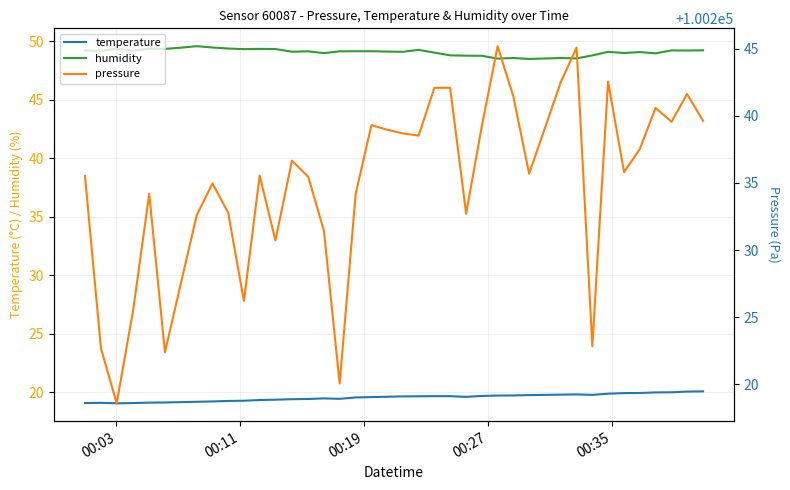

True or false: temperature and humidity intersect in this chart.

False